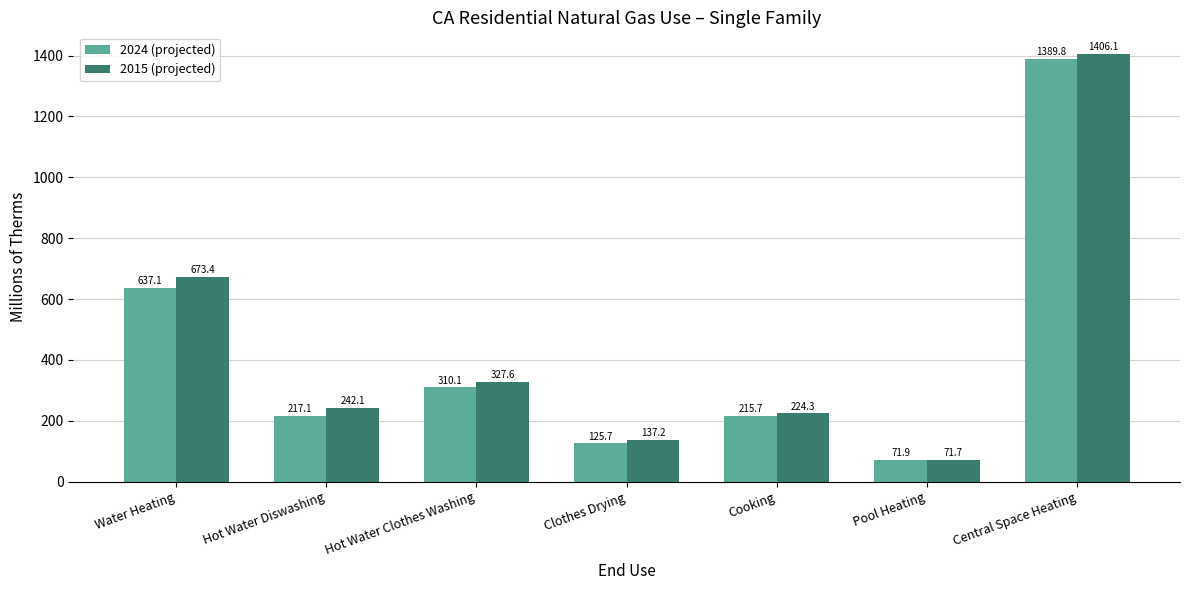

Between Water Heating and Central Space Heating, which series saw the biggest shift?

2024 (projected)